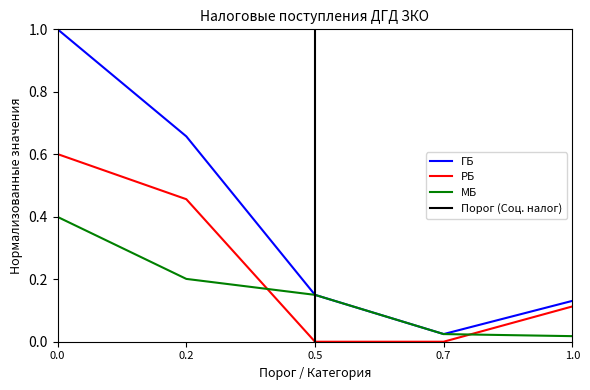

True or false: ГБ and РБ cross at least once.

False